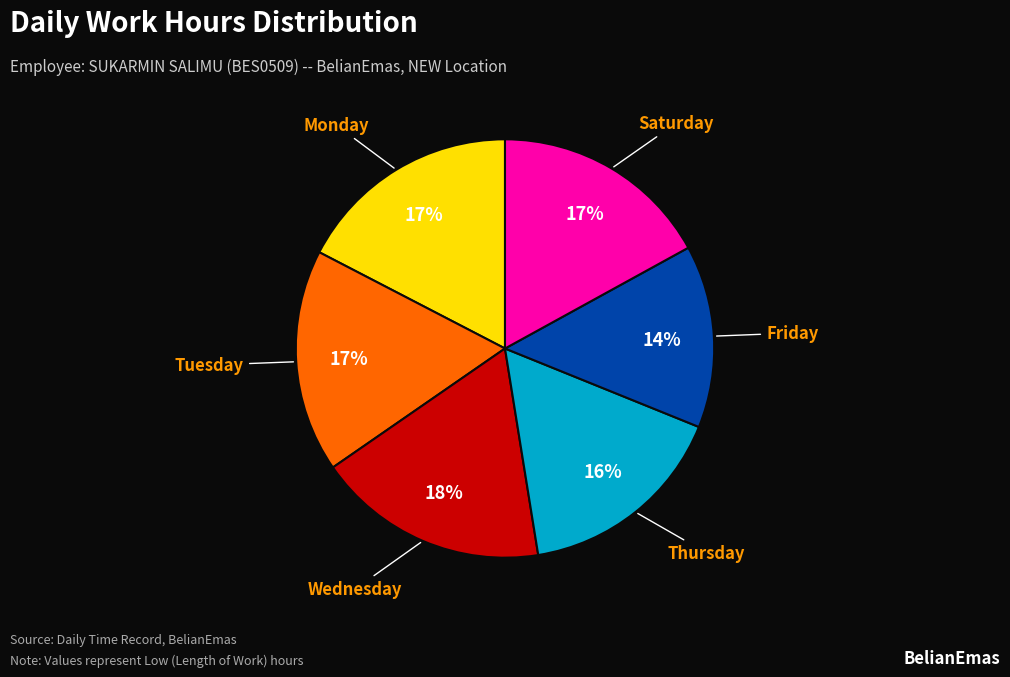

True or false: Wednesday accounts for 18% of the total.

True